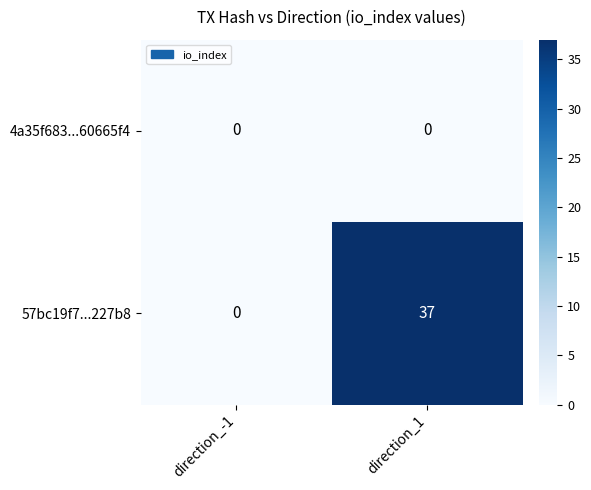

Between direction_-1 and direction_1, which series saw the biggest shift?

57bc19f7...227b8